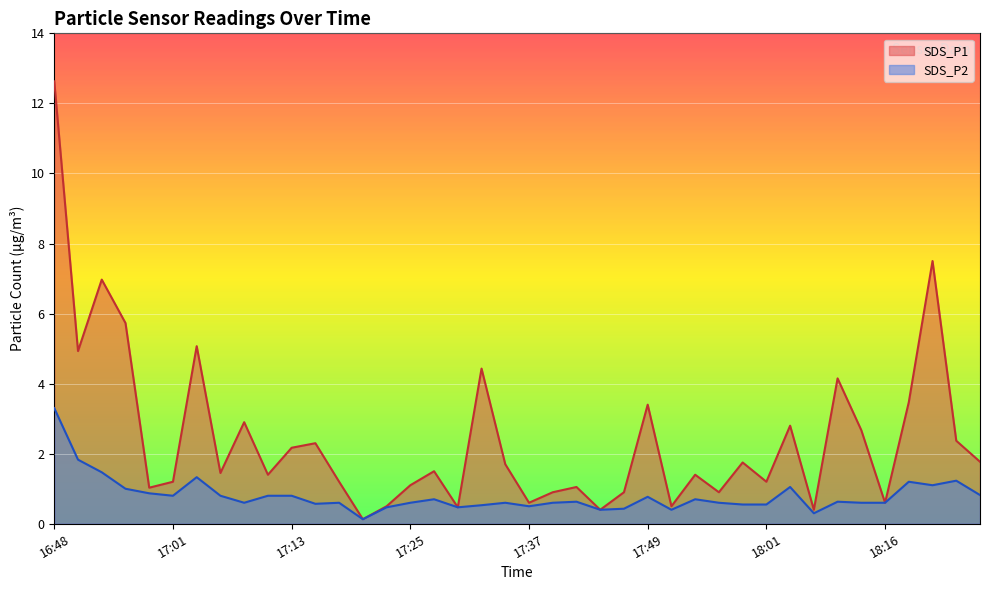

What is the greatest value displayed?

12.6